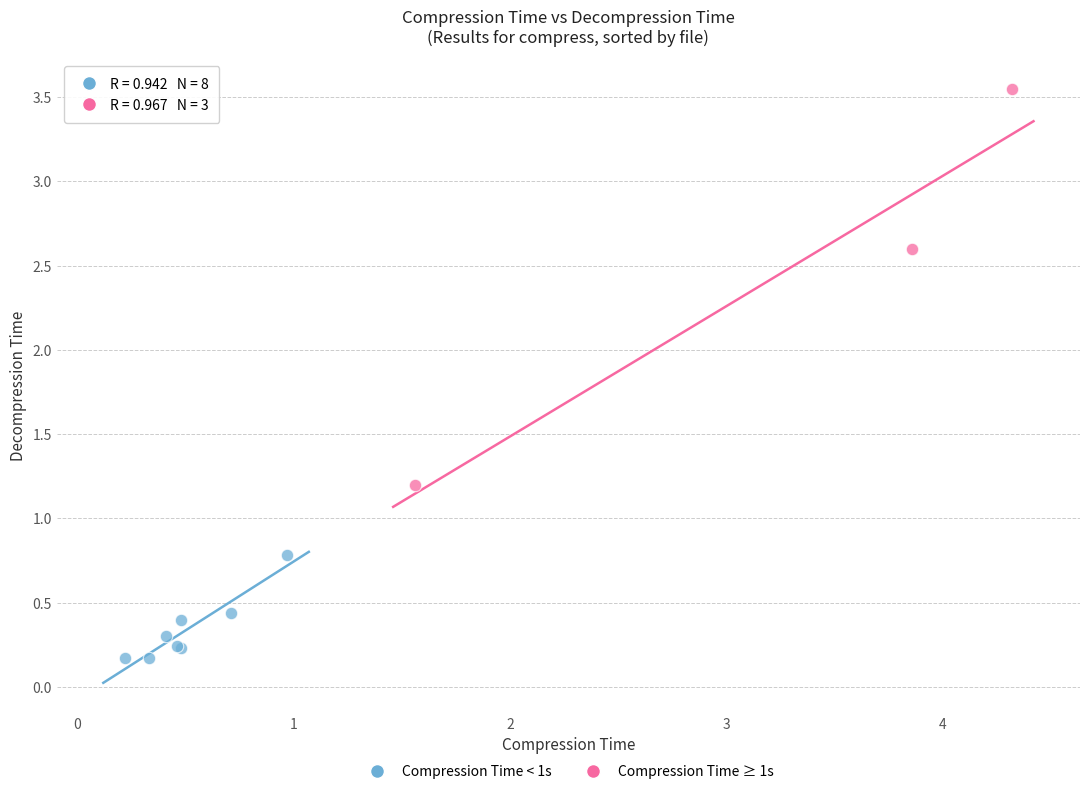

Which series contains the lowest Y value?

Compression Time < 1s